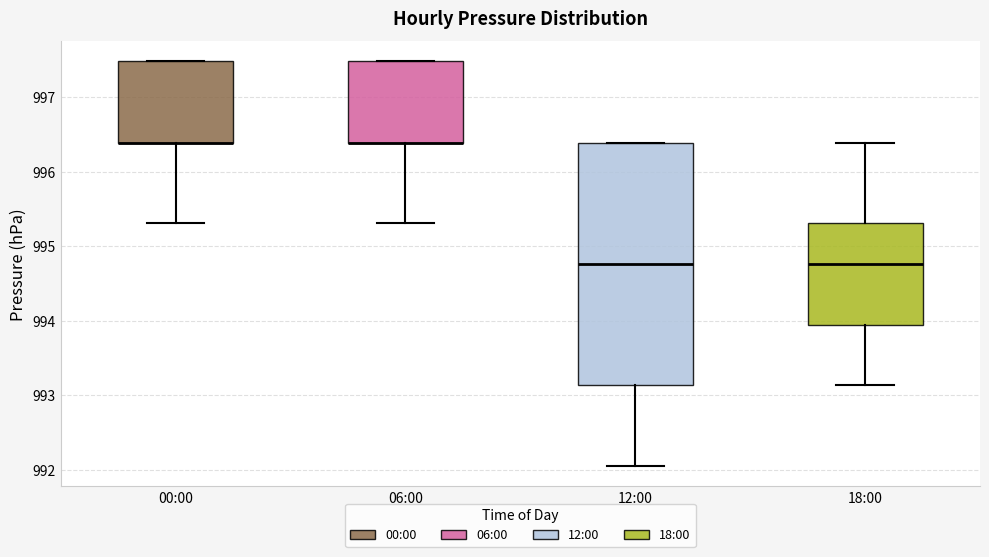

Which box is the tallest, from its lower edge to its upper edge?

12:00